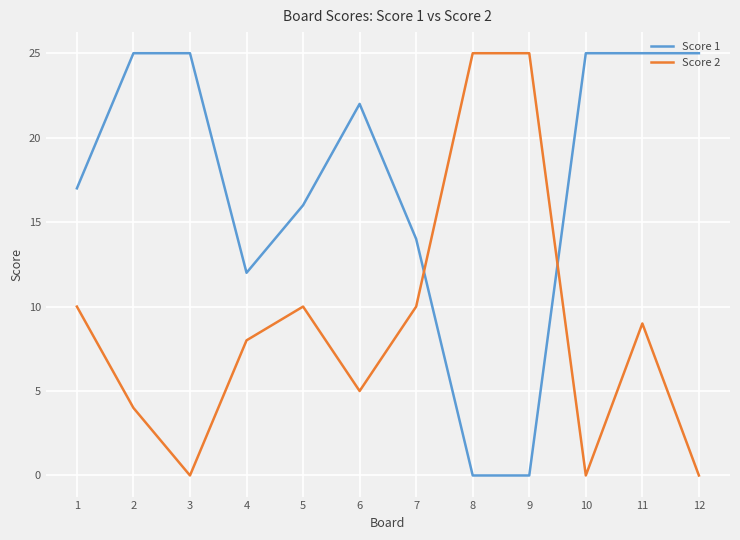

How many lines are shown in the chart?

2